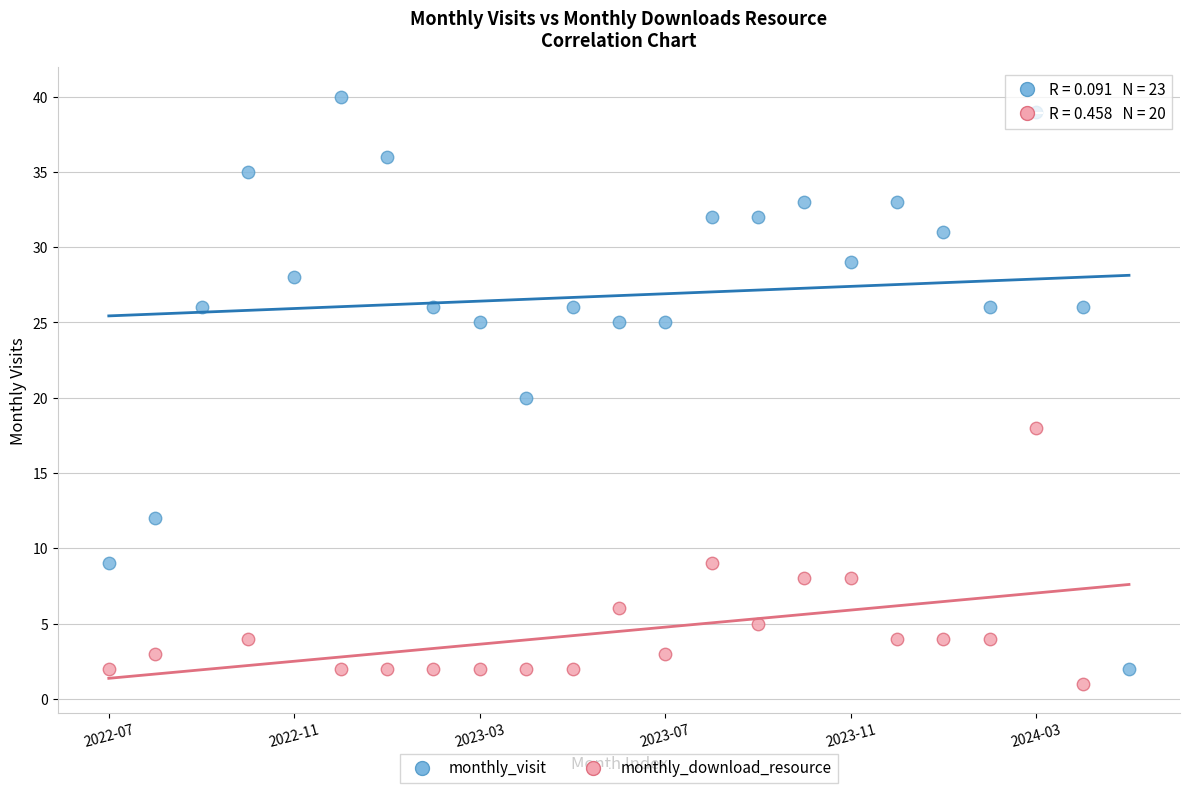

Which series reaches the maximum Y coordinate?

monthly_visit